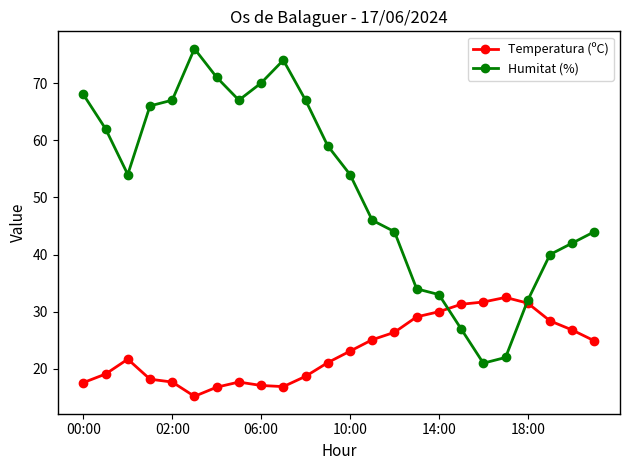

How many interior local valleys does the Humitat (%) series have?

3